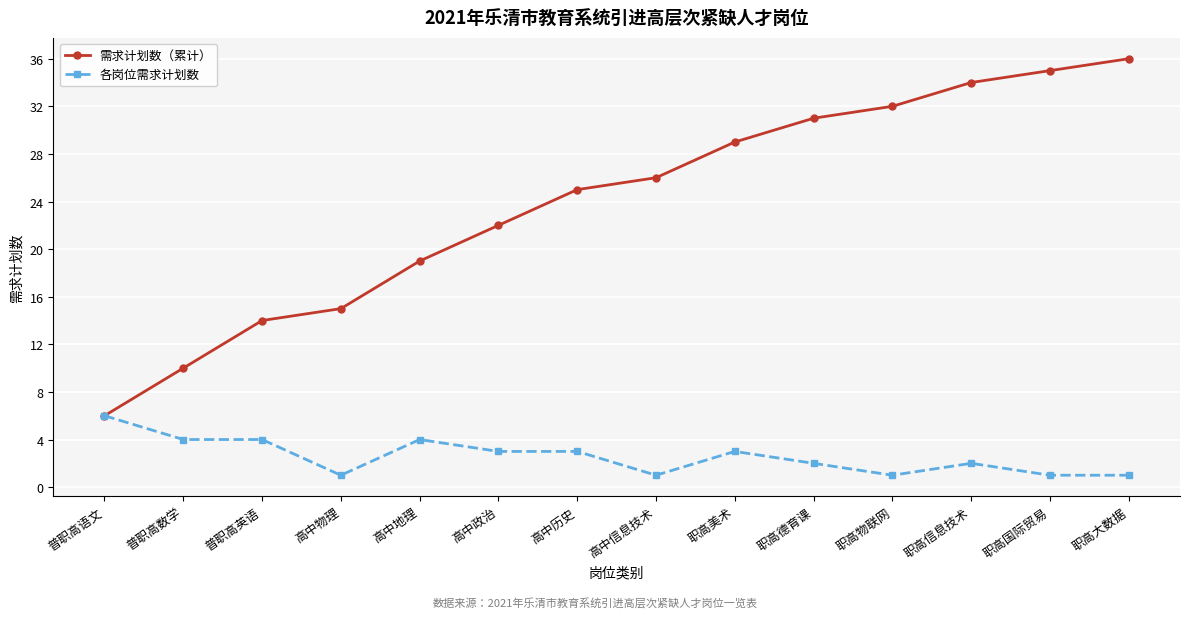

What is the average value of the 需求计划数（累计） series?

24